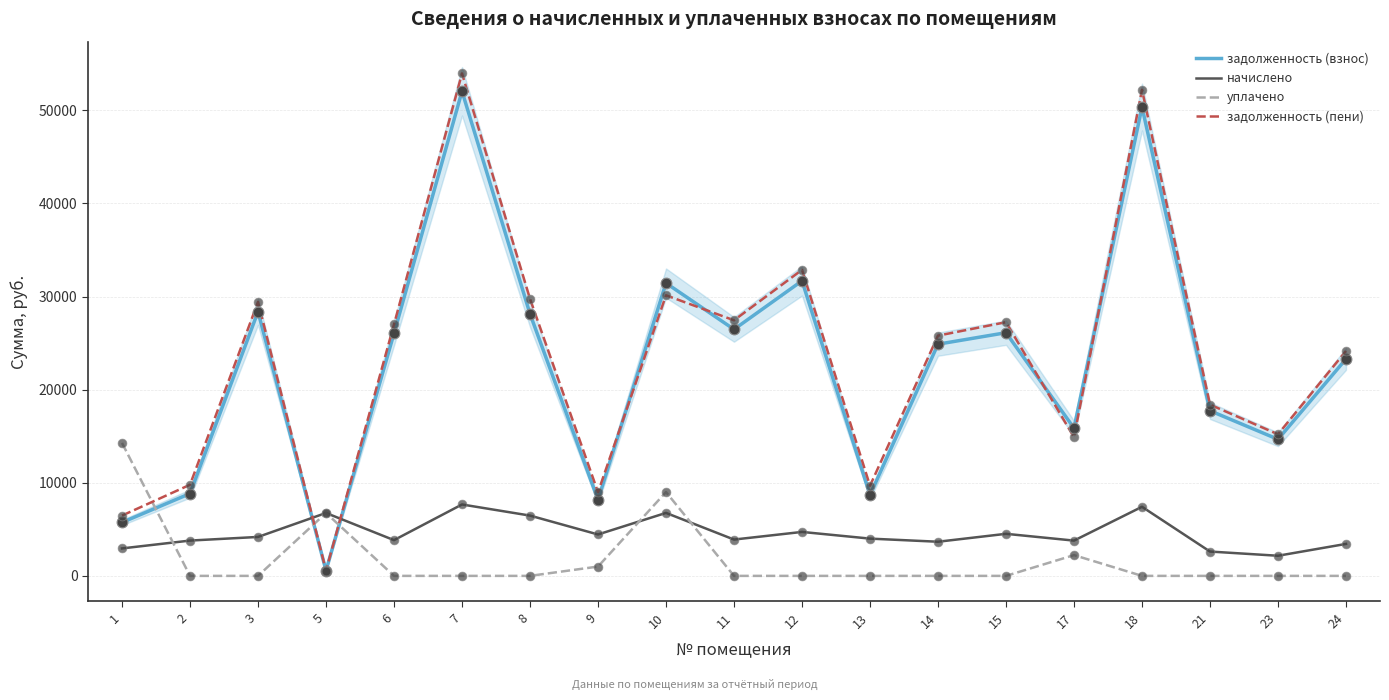

What are all the series names shown in the legend?

задолженность (взнос), начислено, уплачено, задолженность (пени)